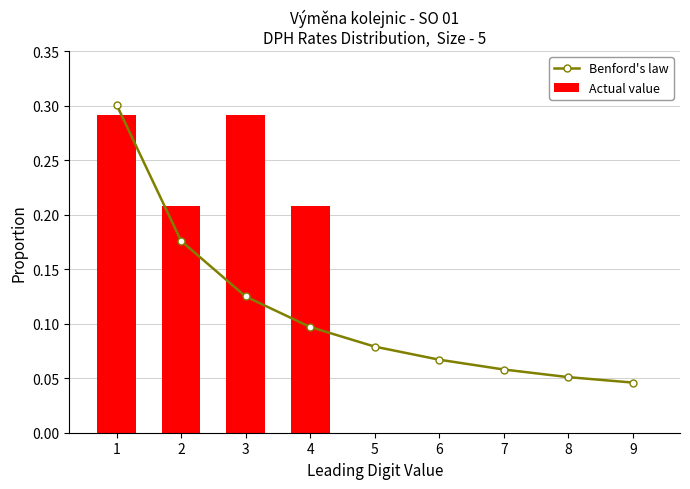

What are all the series names shown in the legend?

Benford's law, Actual value